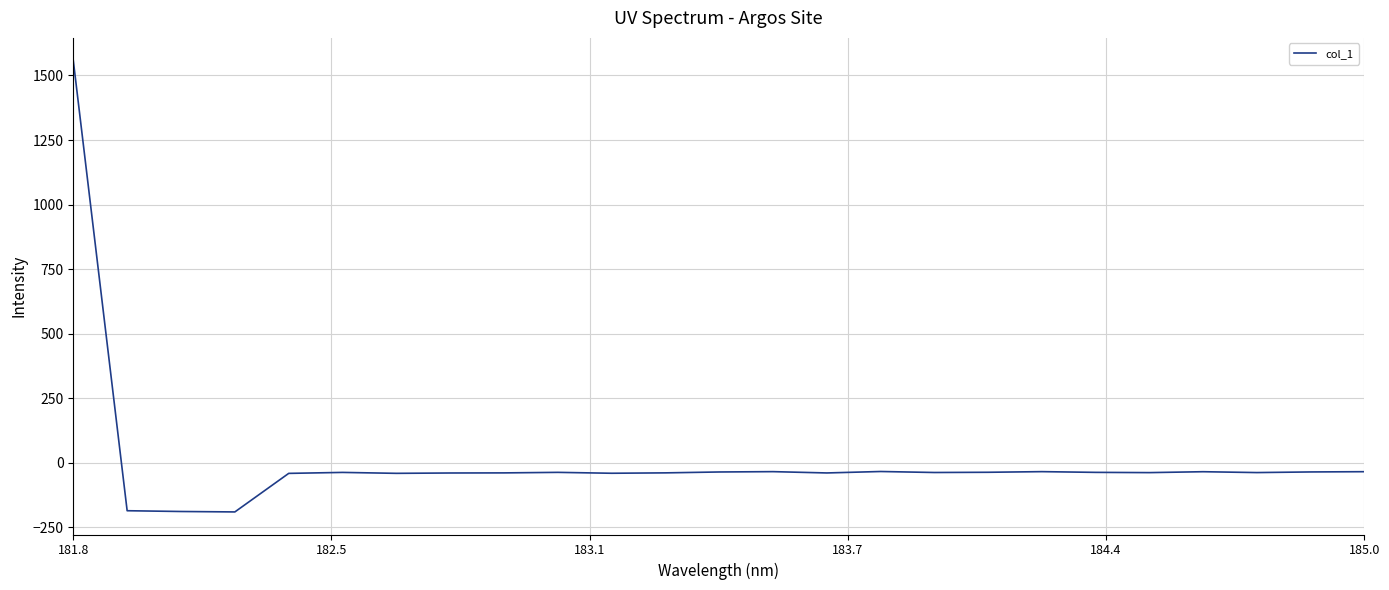

What is the smallest value displayed?

-191.4